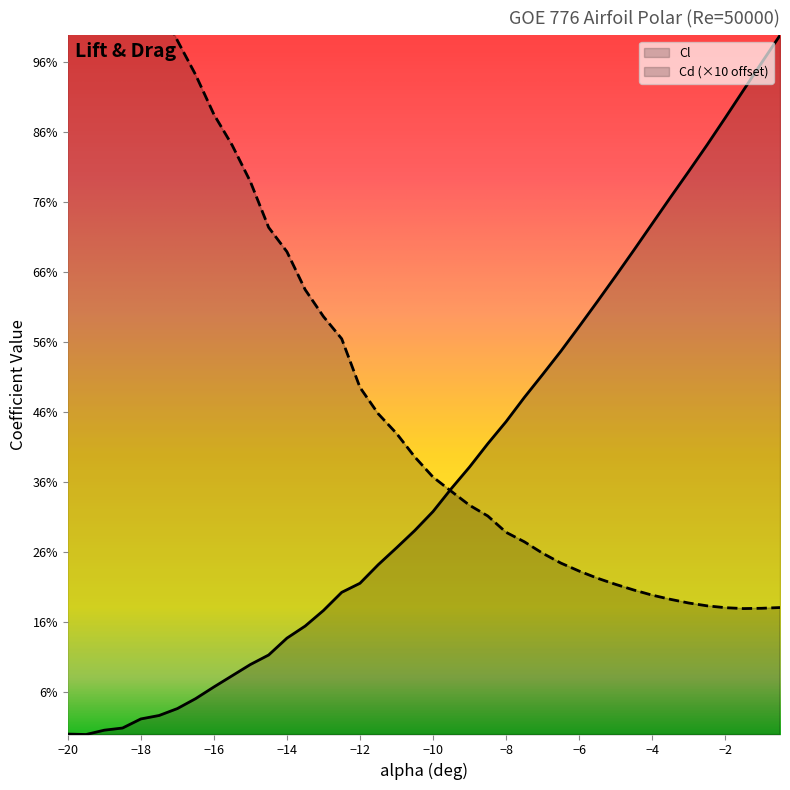

List the series in order of their overall mean, lowest first.

Cl, Cd